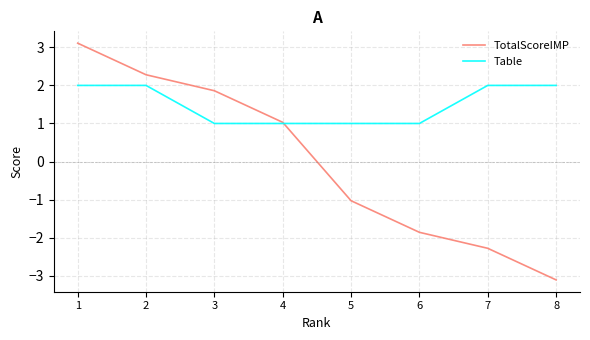

Is it true that TotalScoreIMP equals 3.1 at 1?

True